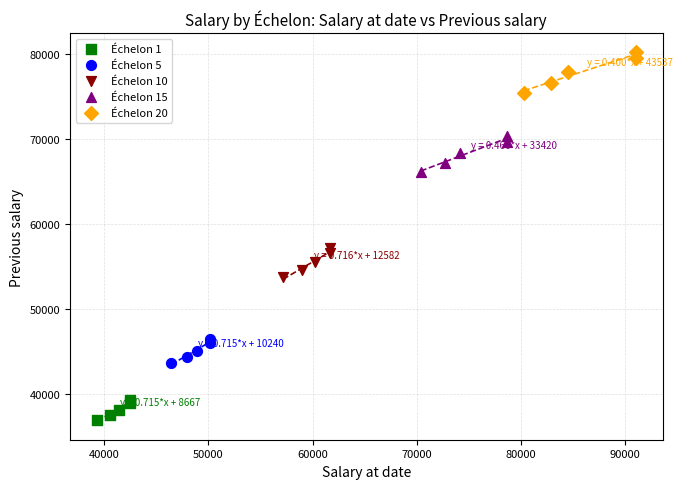

Which series contains the highest Y value?

Échelon 20